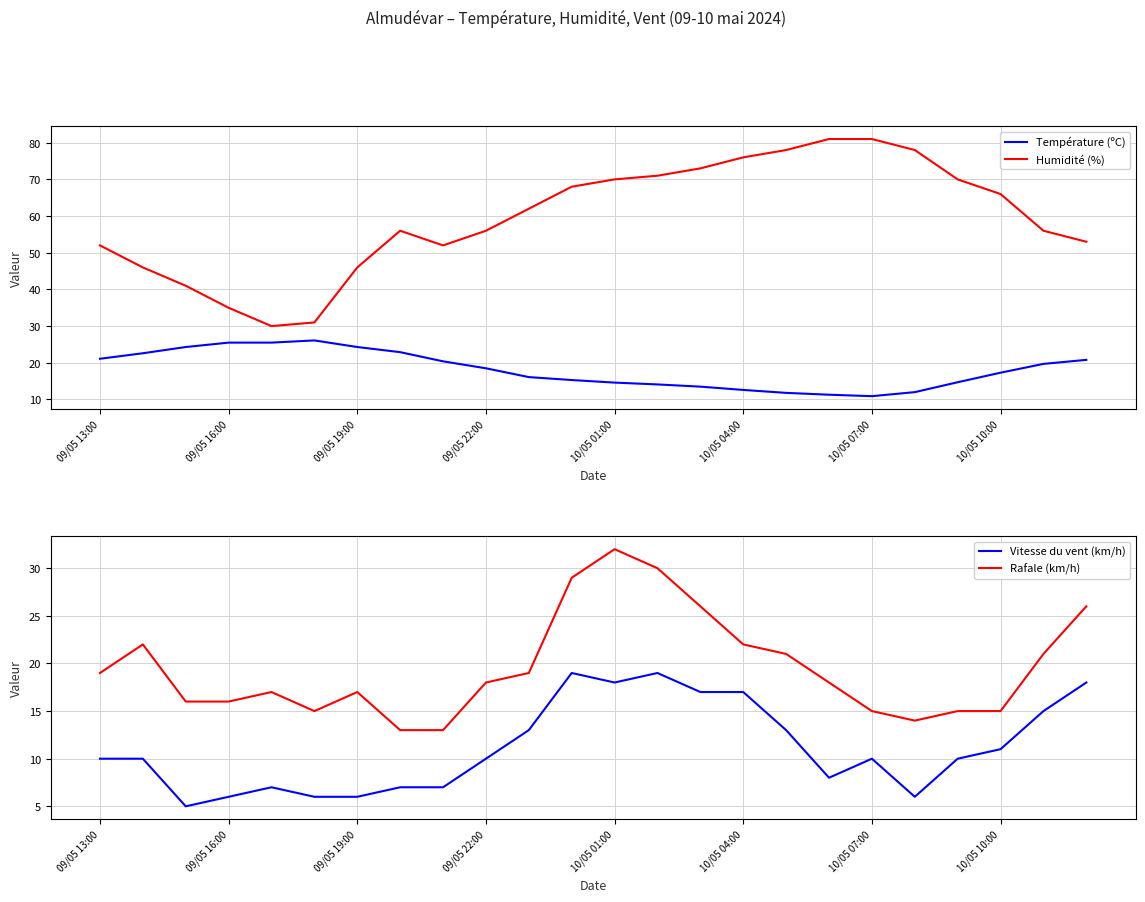

True or false: Vitesse du vent (km/h) and Rafale (km/h) intersect in this chart.

False